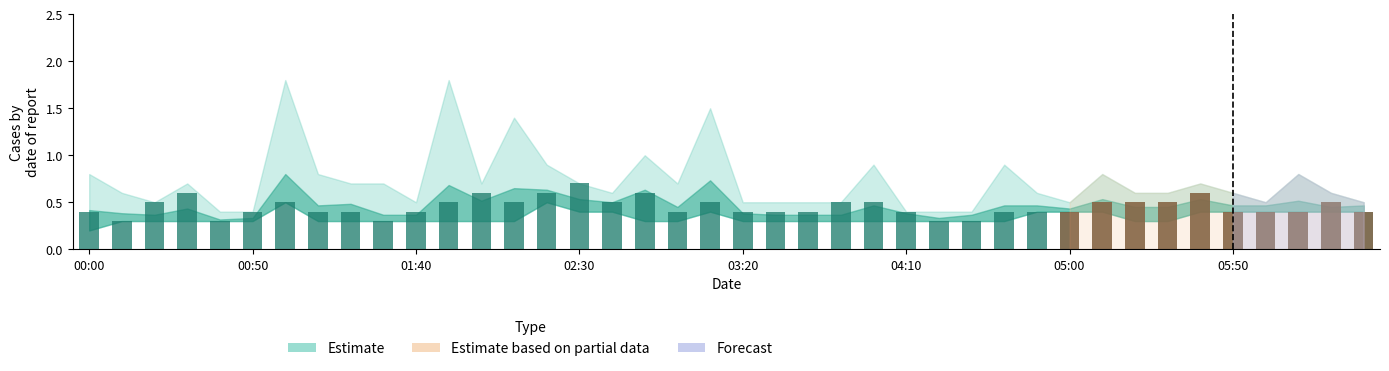

Where is the data nearest to the value 0?

00:50